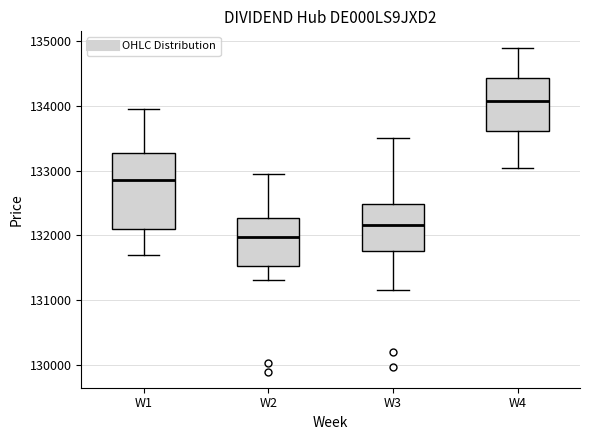

Which box has the lowest median line?

W2